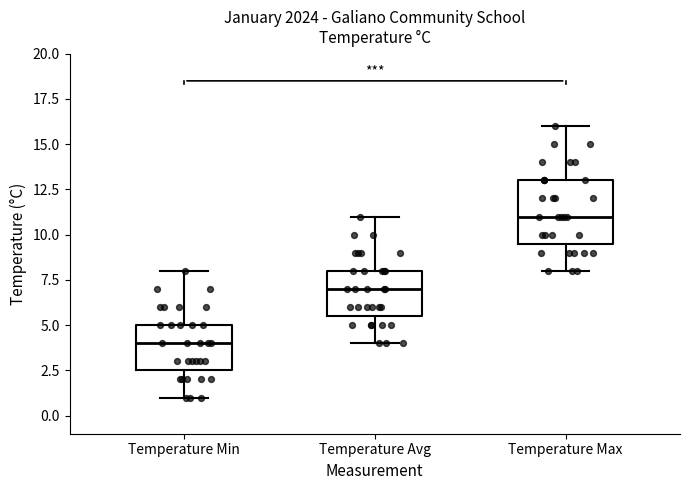

Comparing the boxes themselves (not the whiskers), which one is the tallest?

Temperature Max